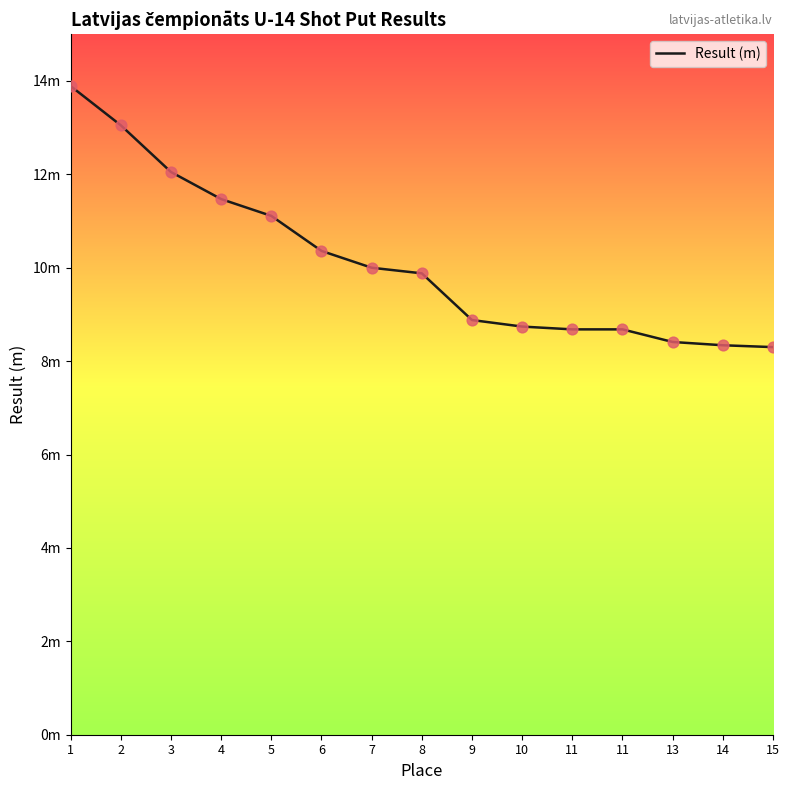

Between 2 and 15, which is larger?

2